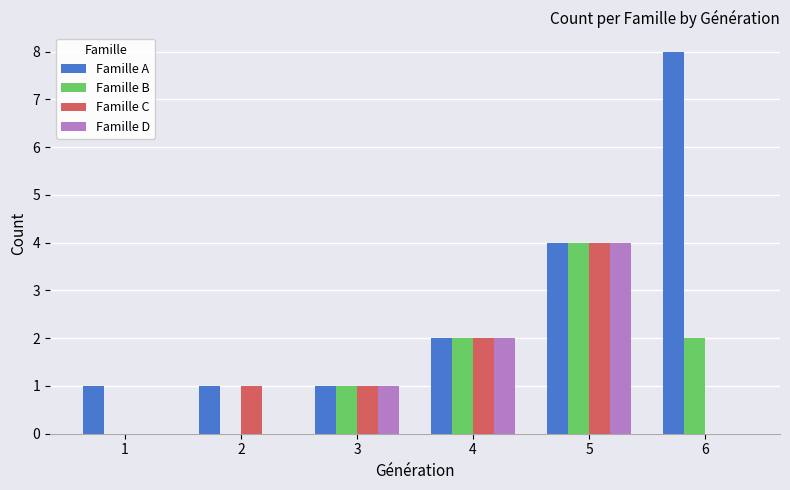

Which series has the largest total across all categories?

Famille A